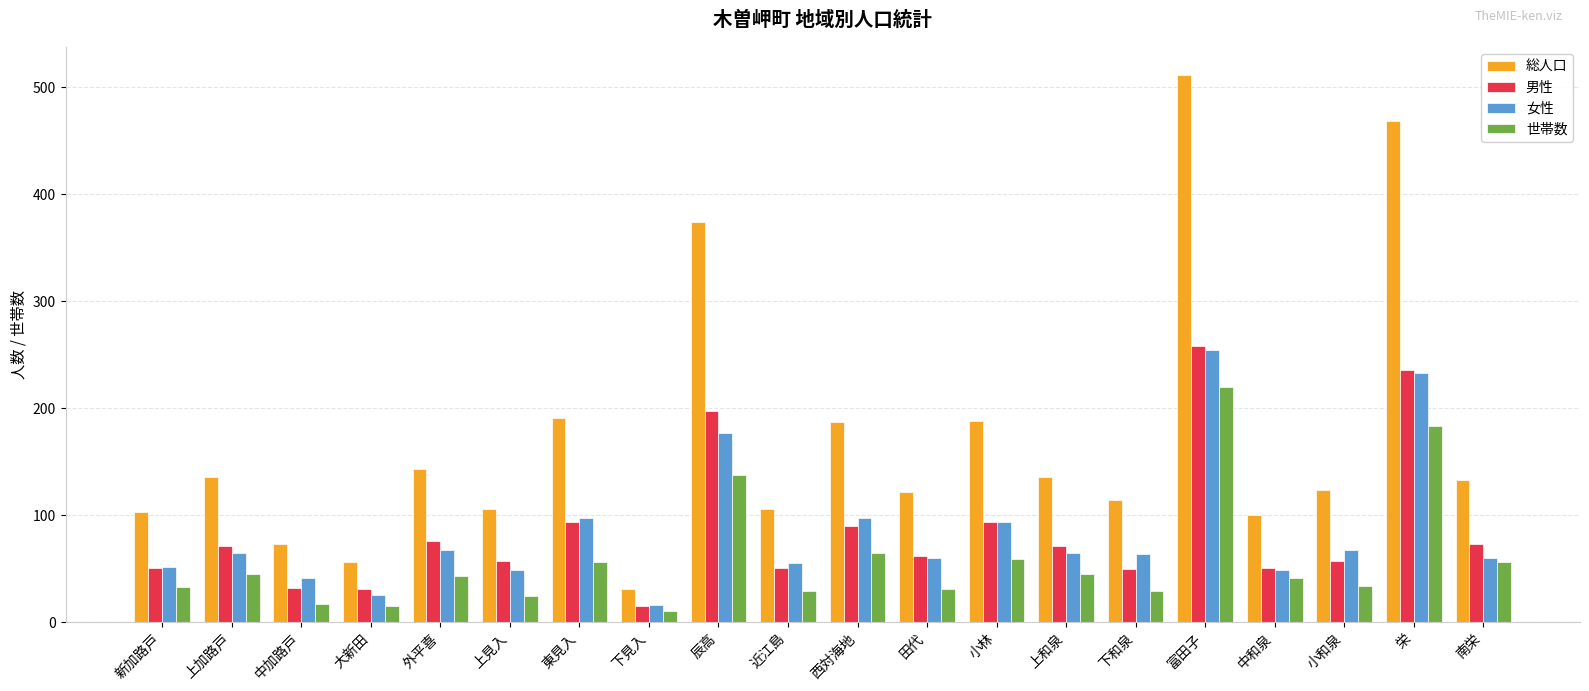

What is the value of the 世帯数 bar at the 5th from the left?

43